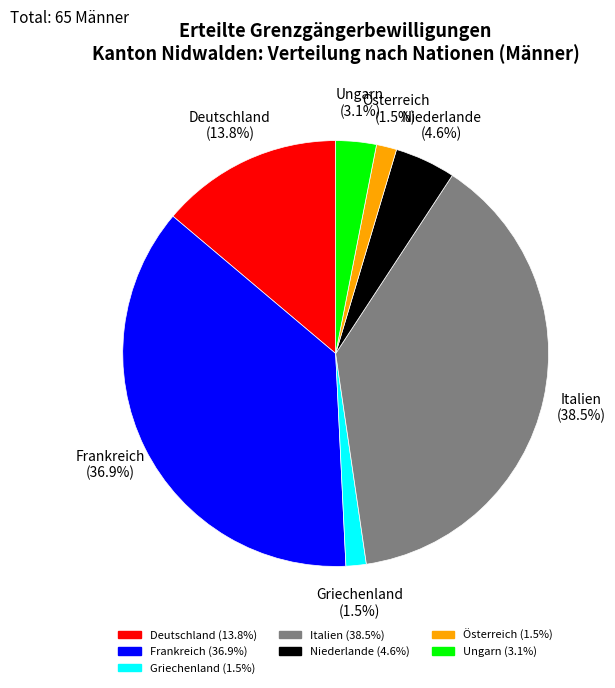

Does Österreich account for over 50% of the chart?

No